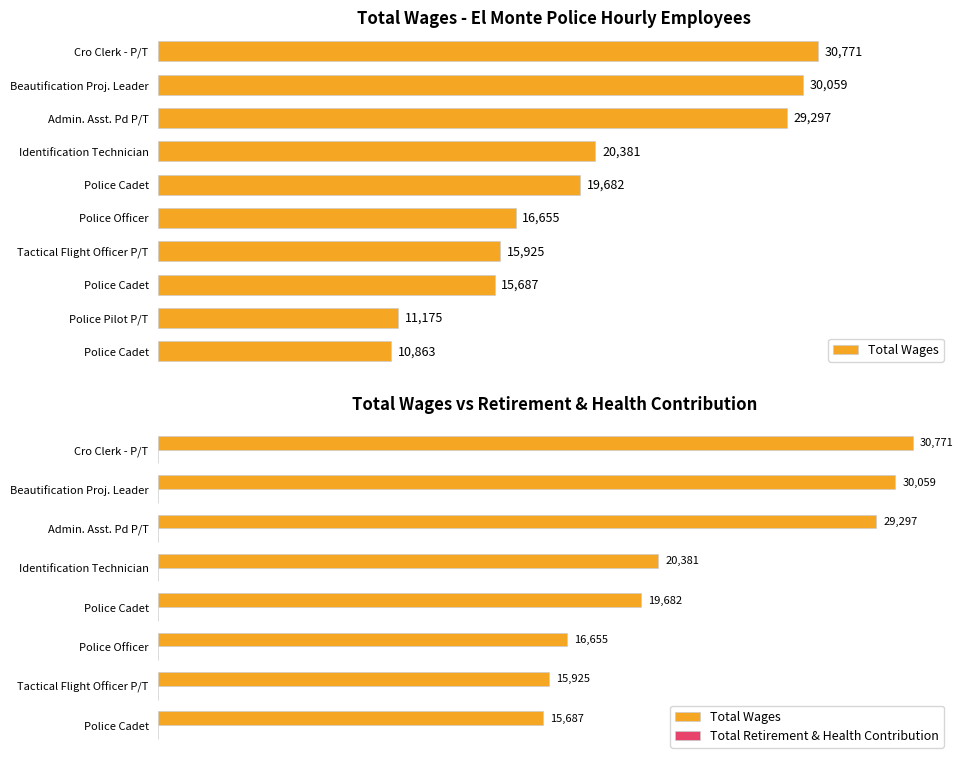

How many bars are there in each group?

2